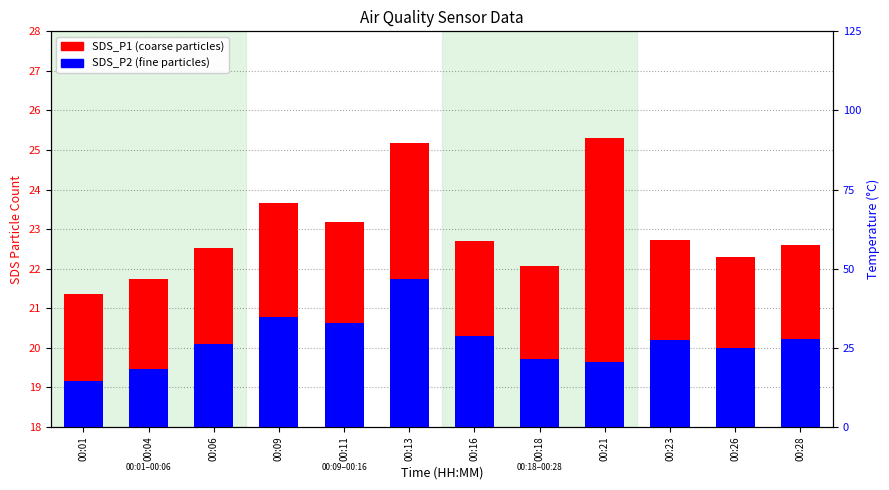

Which label corresponds to the largest value in the chart?

00:21